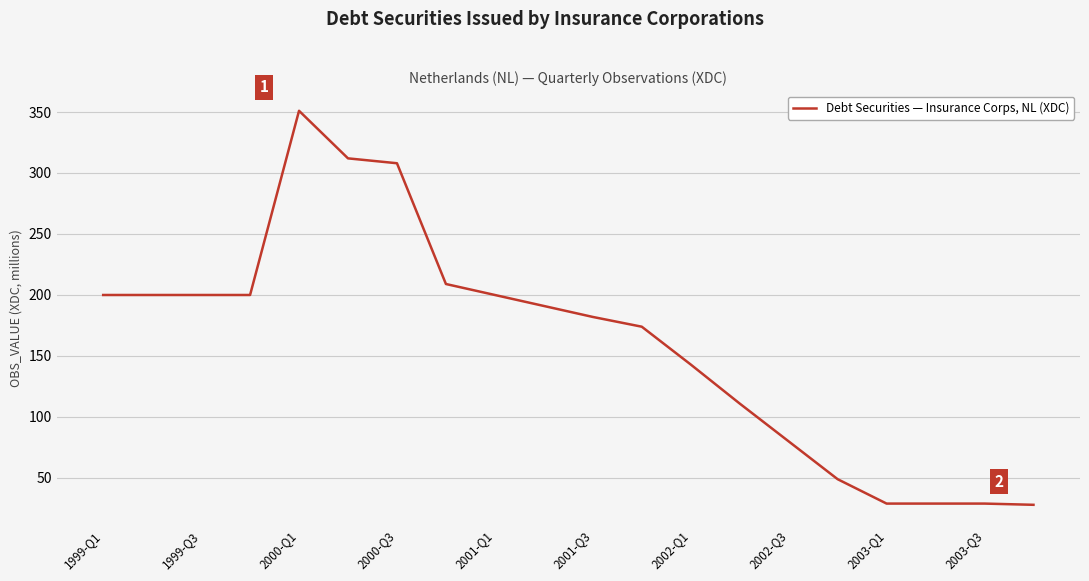

How many categories are shown in the chart?

20